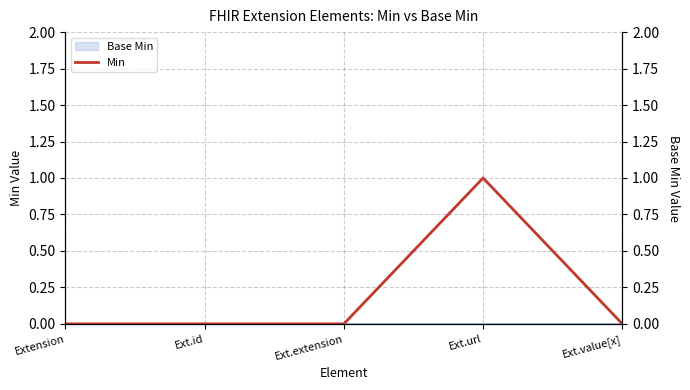

Between Ext.extension and Extension, which is larger?

Ext.extension